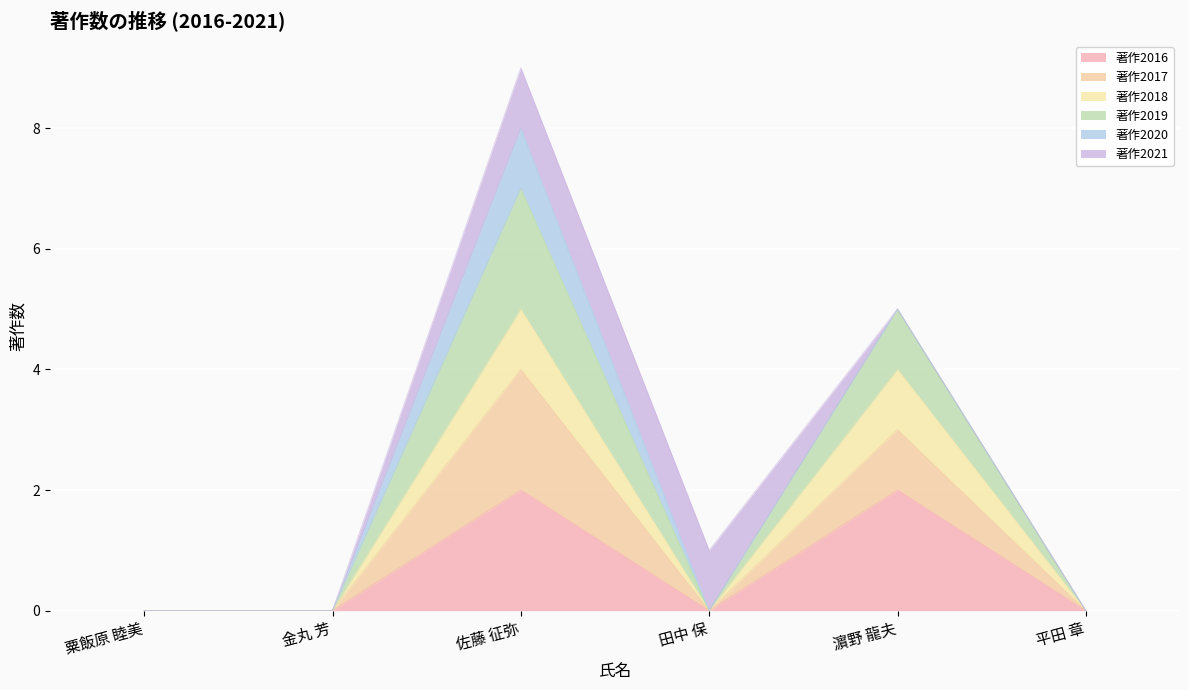

What is the sum of all 著作2016 values?

4